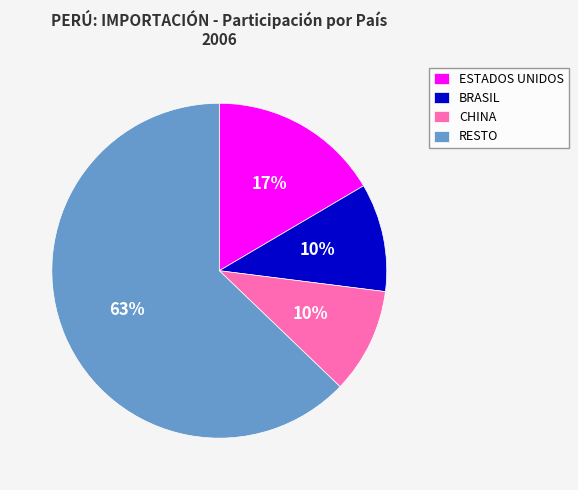

How many slices are in this pie chart?

4